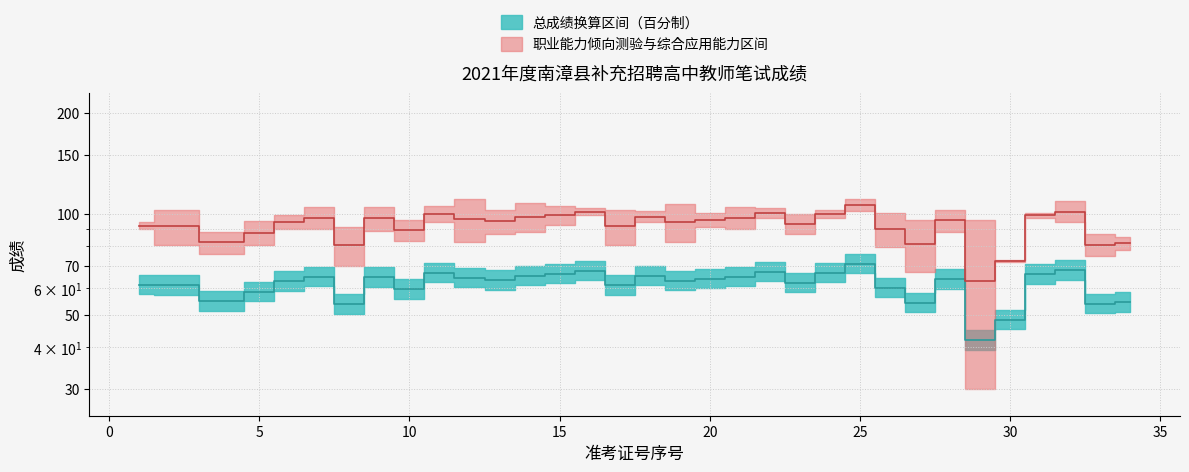

At which category does 总成绩 reach its first local peak?

7